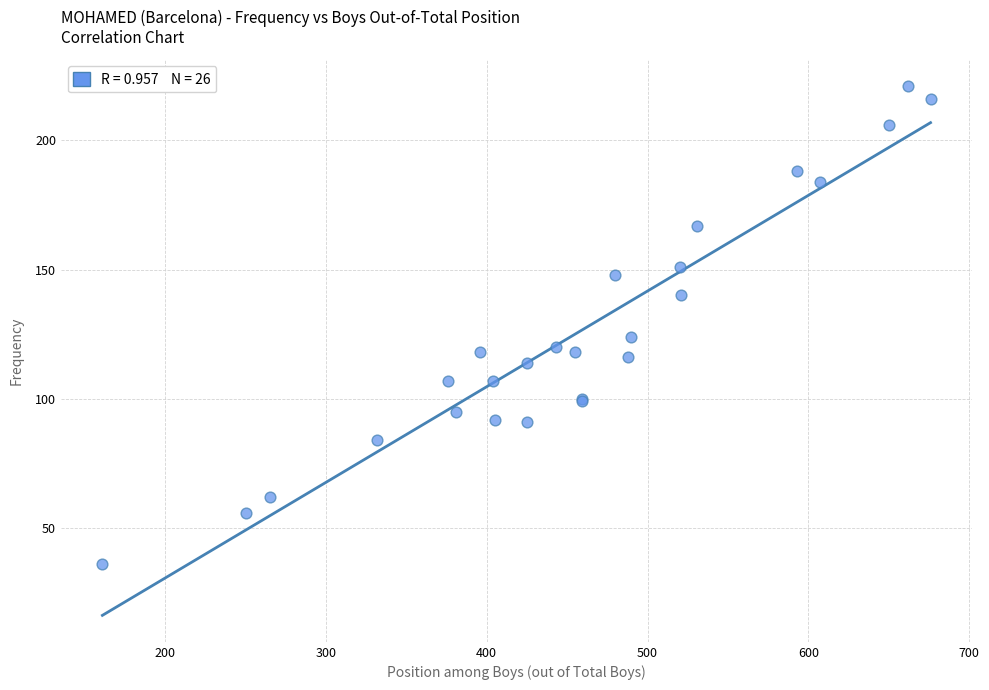

What Y value in the scatter plot is closest to 128?

124